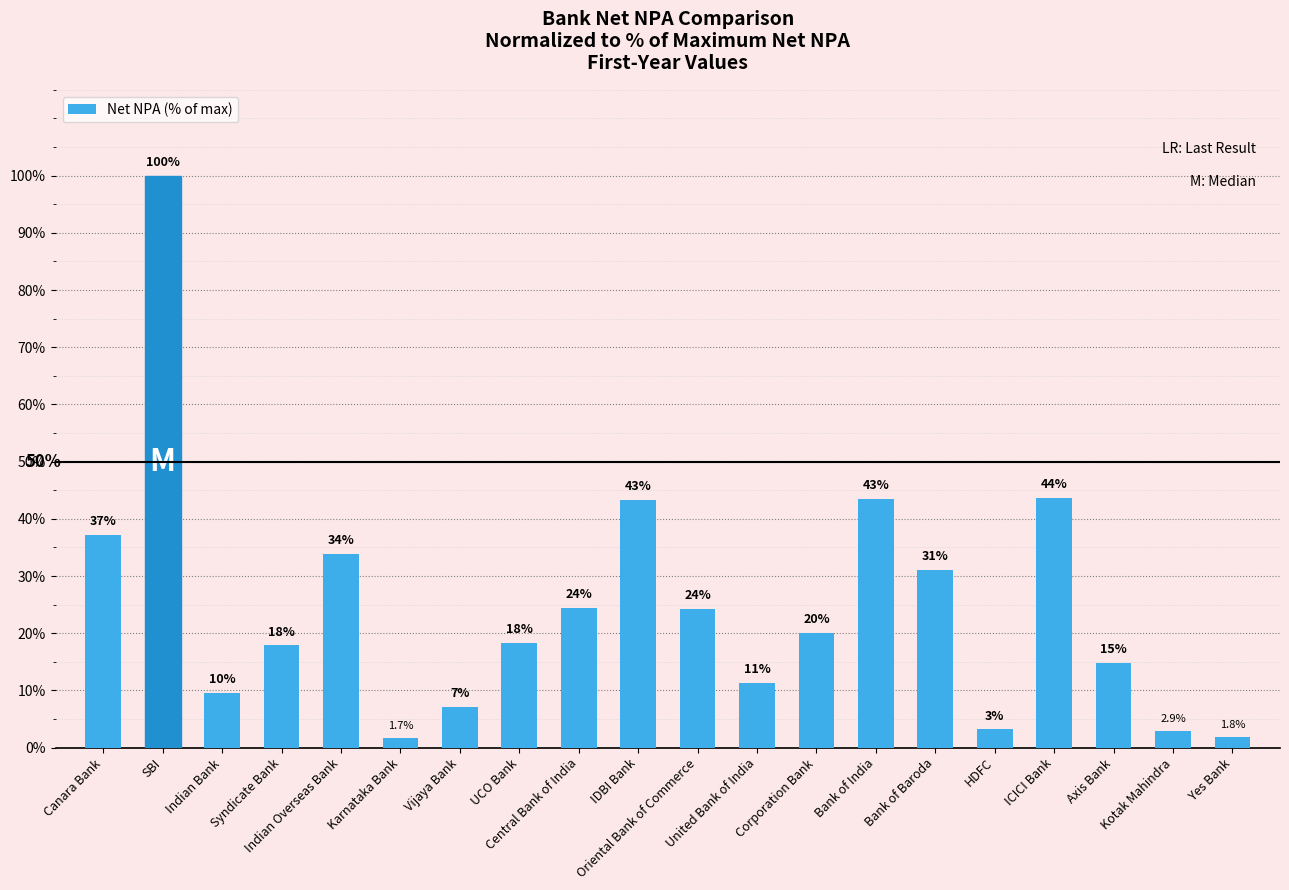

What is the label of the 20th bar from the left?

Yes Bank